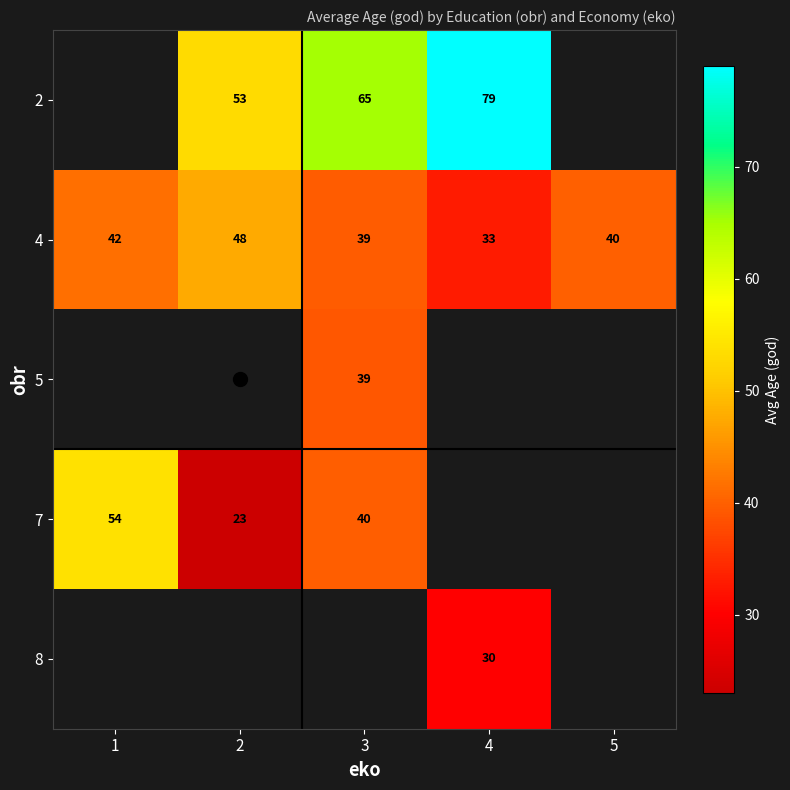

Is it true that 4 equals 14 at 5?

False